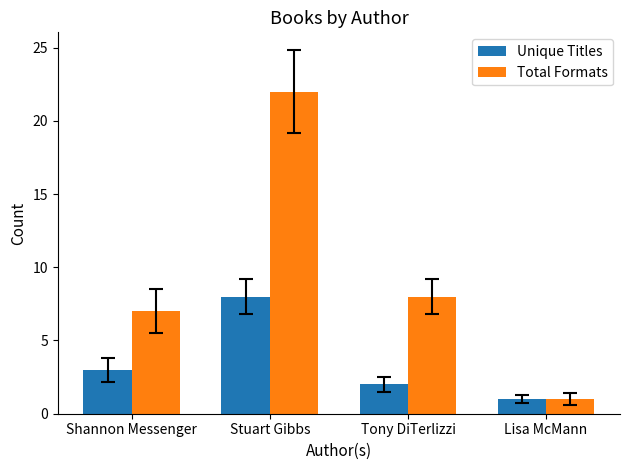

How many series are shown in this chart?

2